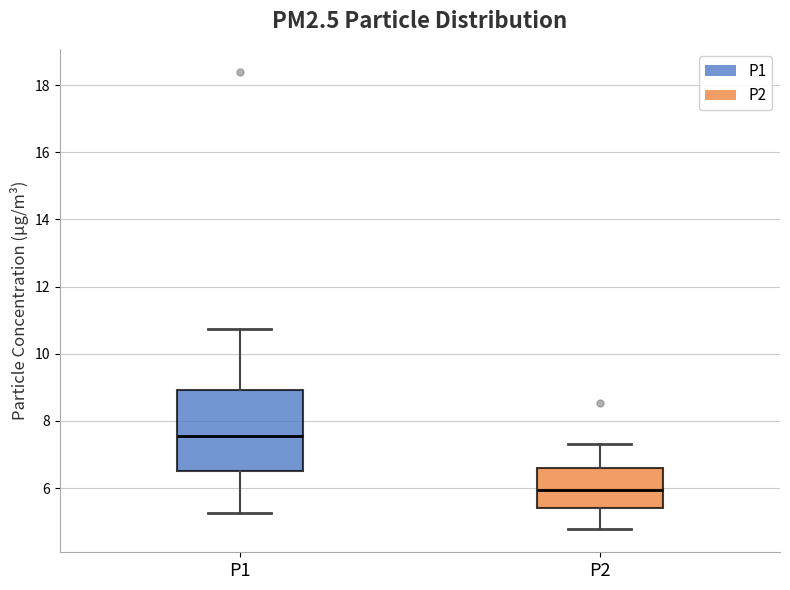

Reading left to right, read every box against the y-axis: the position of its median line, the range the box covers, and the ends of its whiskers. The values are not printed on the chart, so give them approximately, as read against the axis.

P1: median 7.6, box 6.6 to 9.0, whiskers 5.2 to 10.8
P2: median 6.0, box 5.4 to 6.6, whiskers 4.8 to 7.4